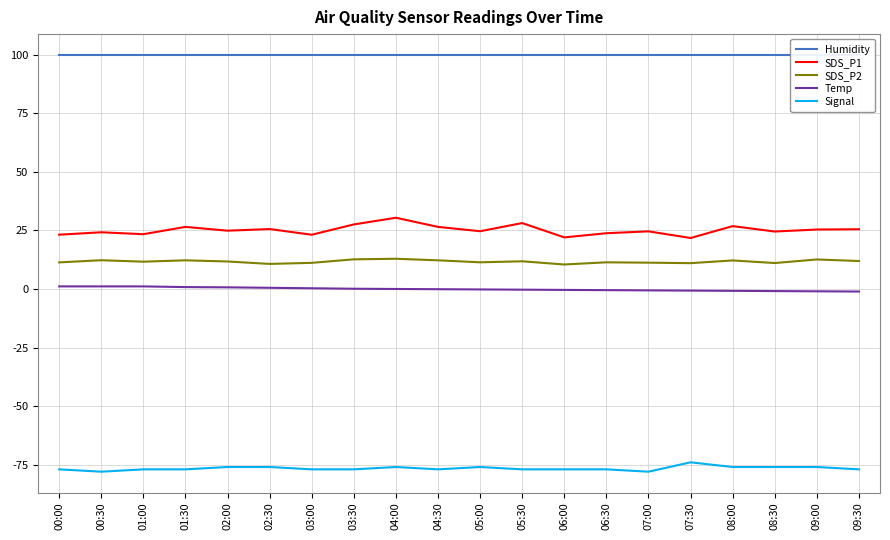

Which has a higher value, 06:30 or 05:00?

06:30